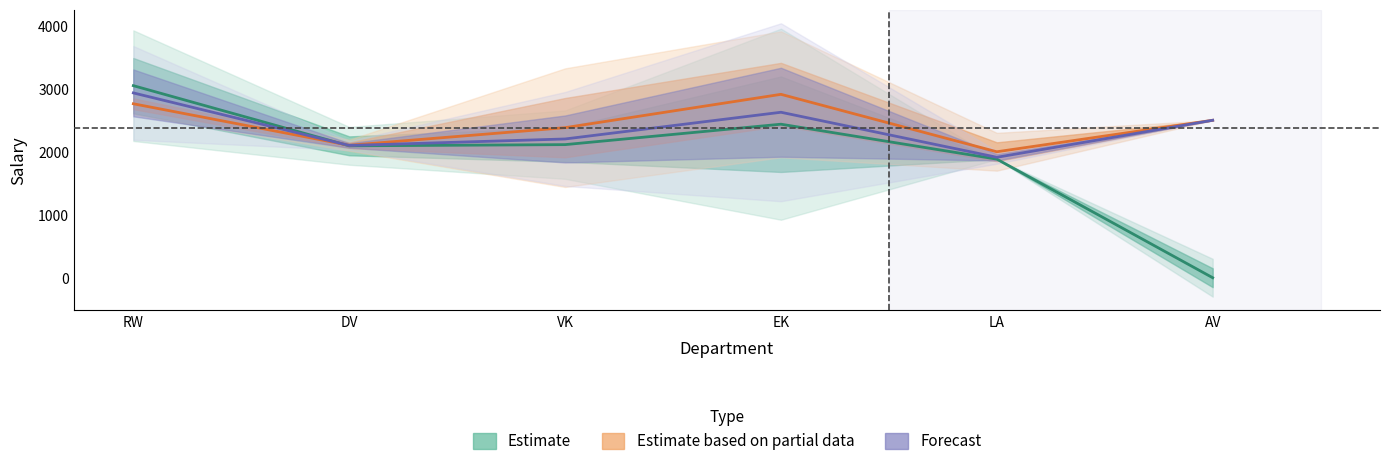

Which has a higher value, VK or AV?

VK